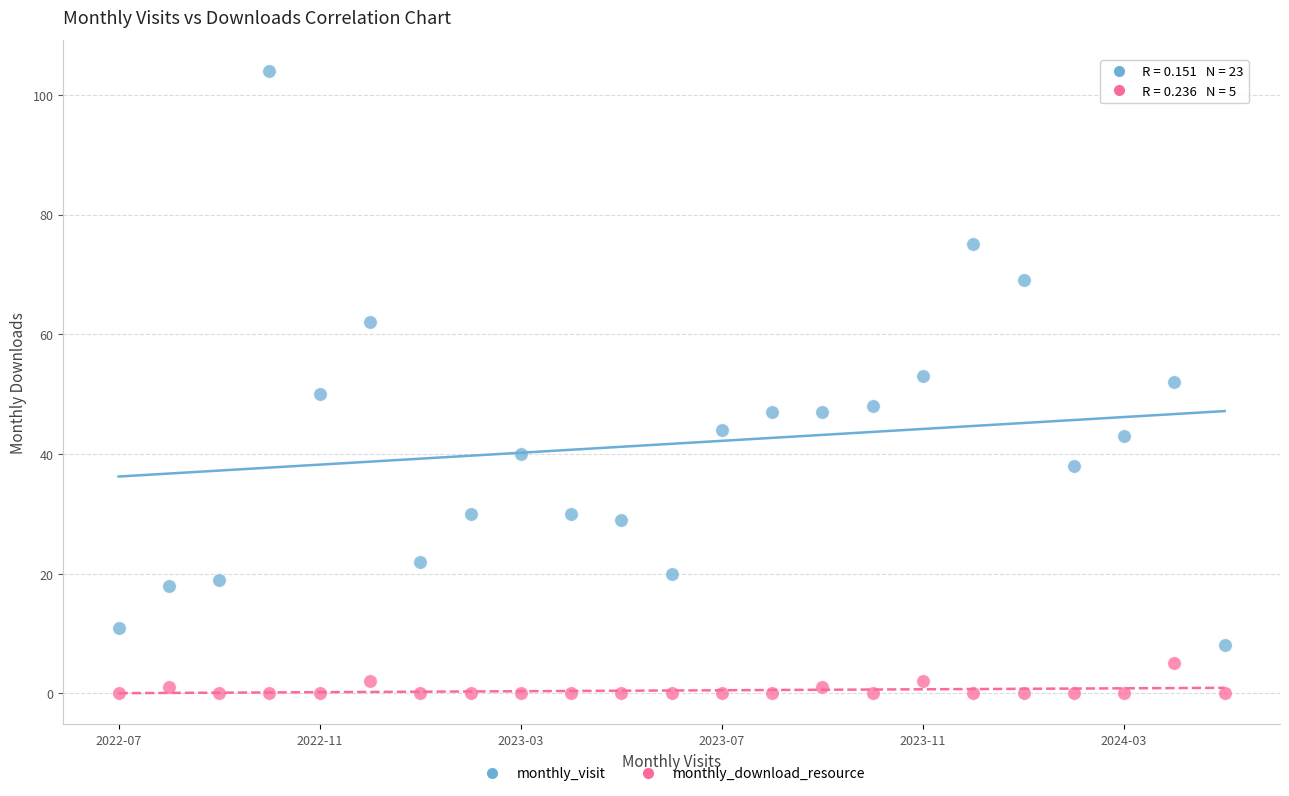

Which series reaches the minimum Y coordinate?

monthly_download_resource